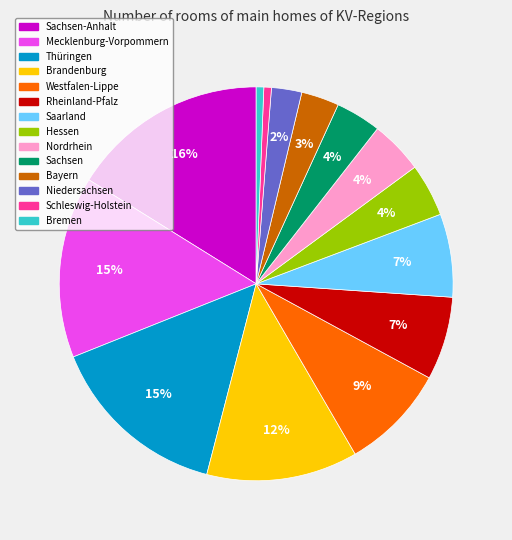

To the nearest percent, what portion does Bremen represent?

1%